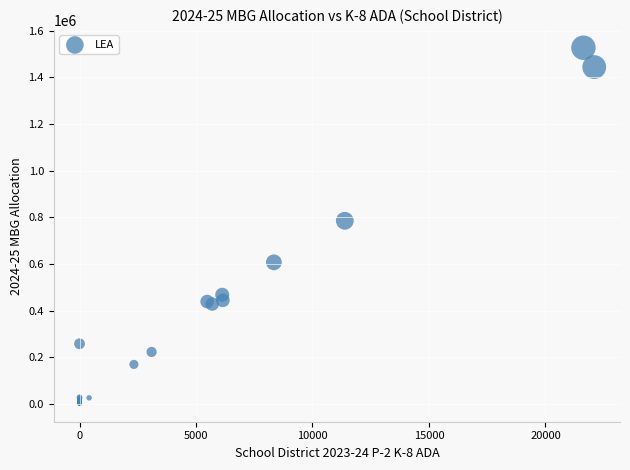

What Y value in the scatter plot is closest to 764100?

785666